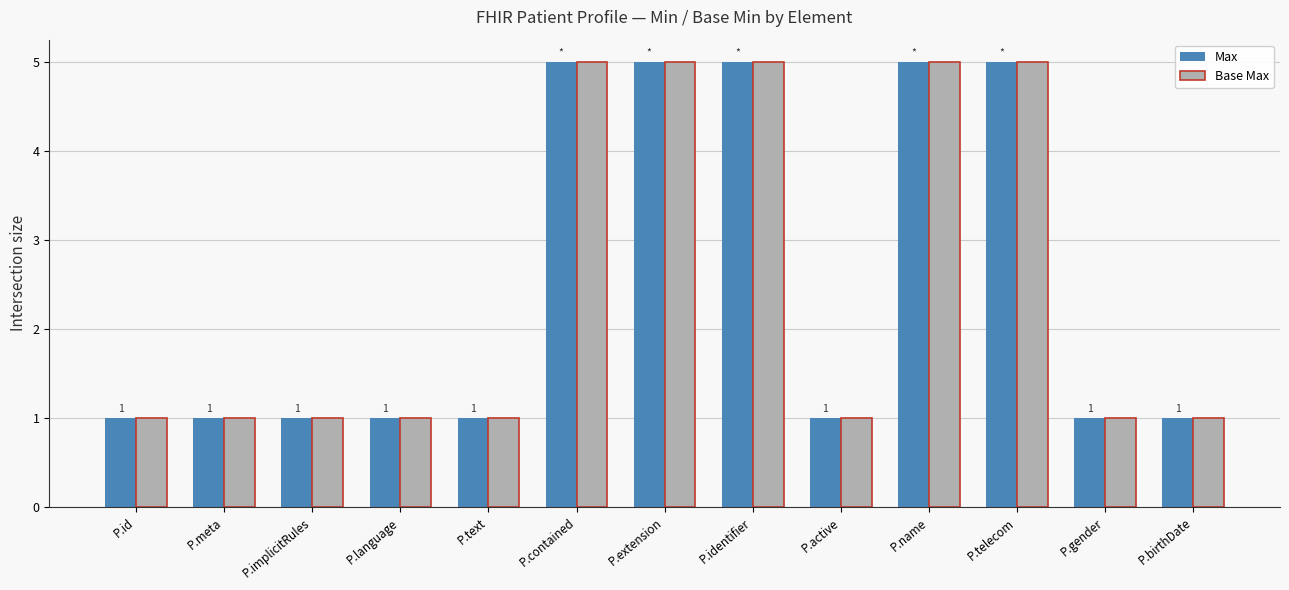

How many bars are there in total?

26